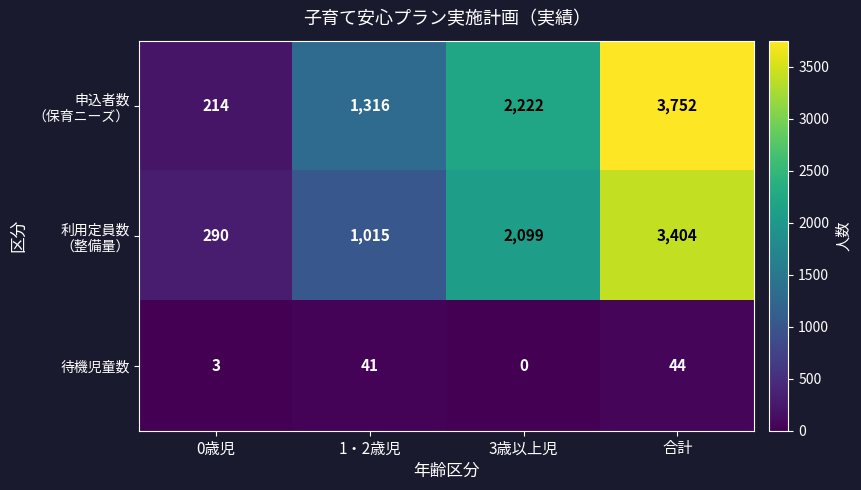

The 待機児童数 series shows 0 at 3歳以上児. True or false?

True